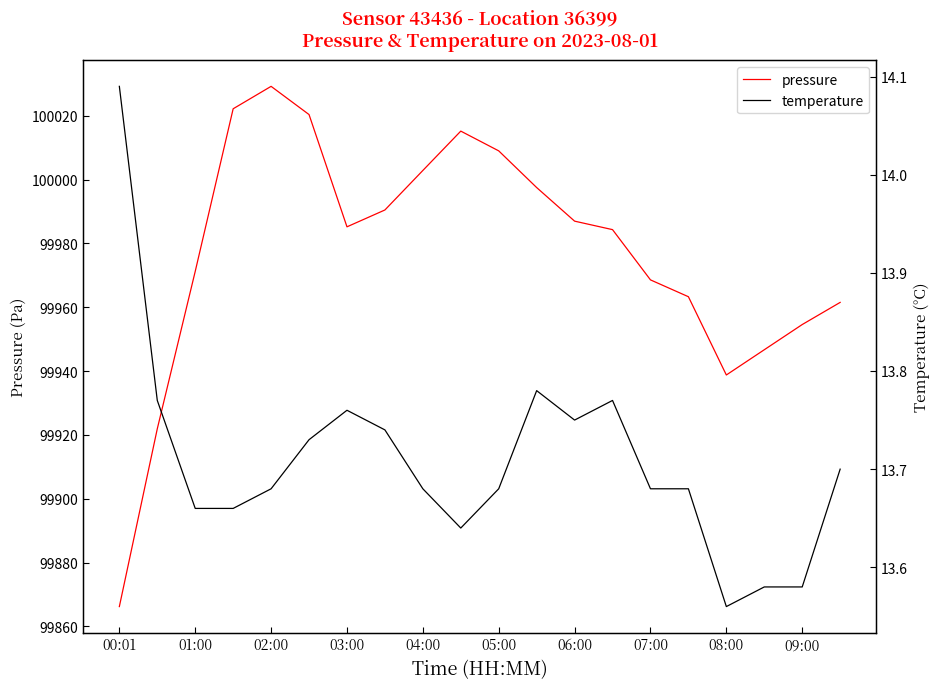

At how many categories does at least one series exceed 48105?

20